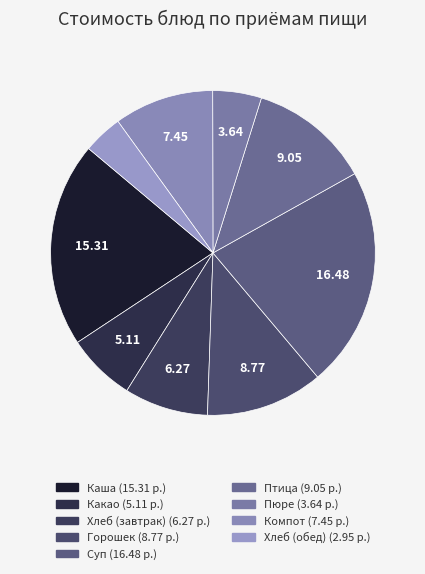

Count the number of slices in the pie.

9